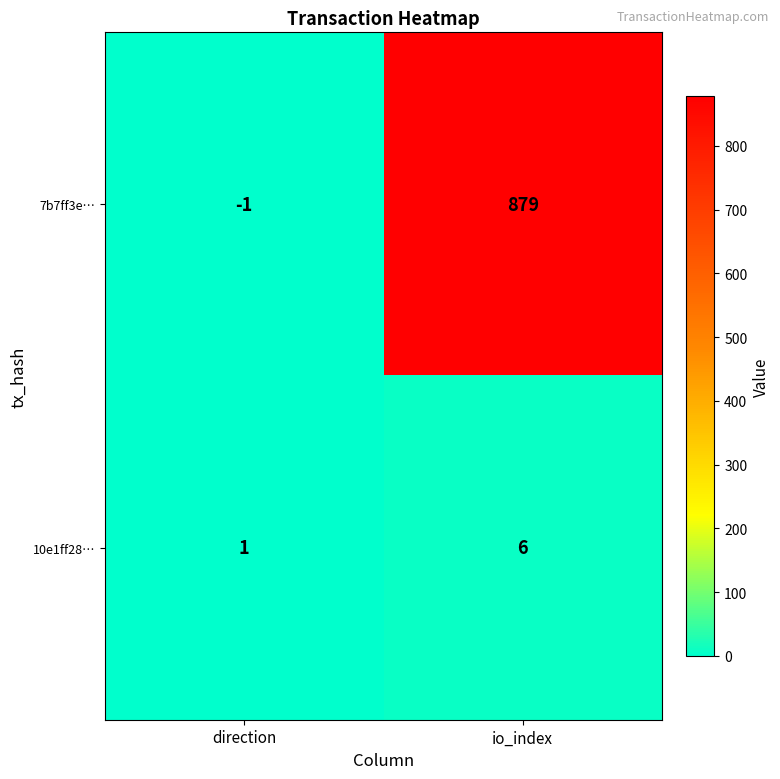

How many negative values does the 7b7ff3e… series have?

1